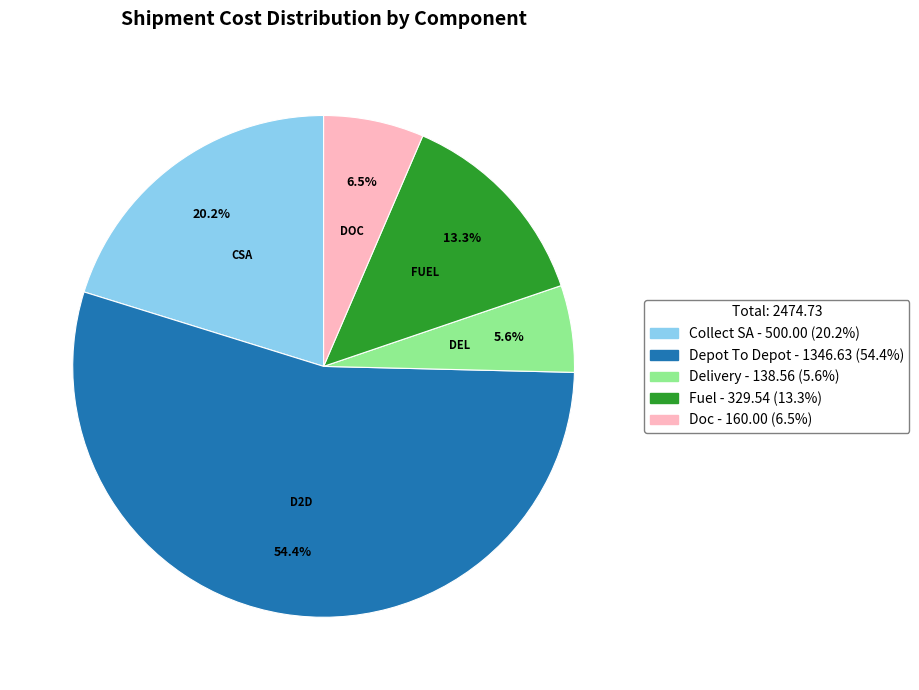

Combined, what portion of the pie is Depot To Depot and Delivery?

60.0%